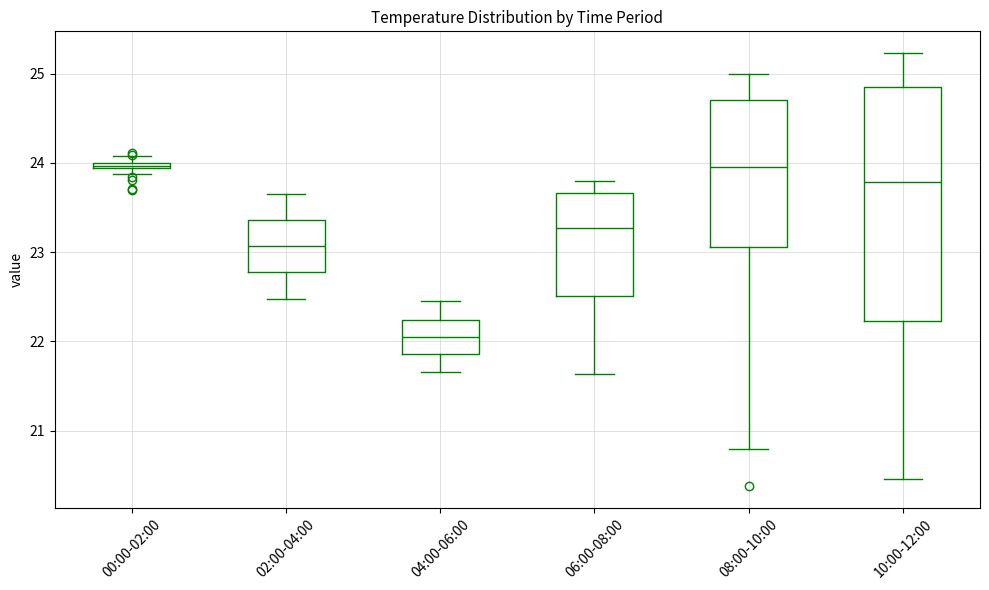

Where does the lower whisker of the box for 08:00-10:00 end on the y-axis? The values are not printed on the chart, so give them approximately, as read against the axis.

20.8